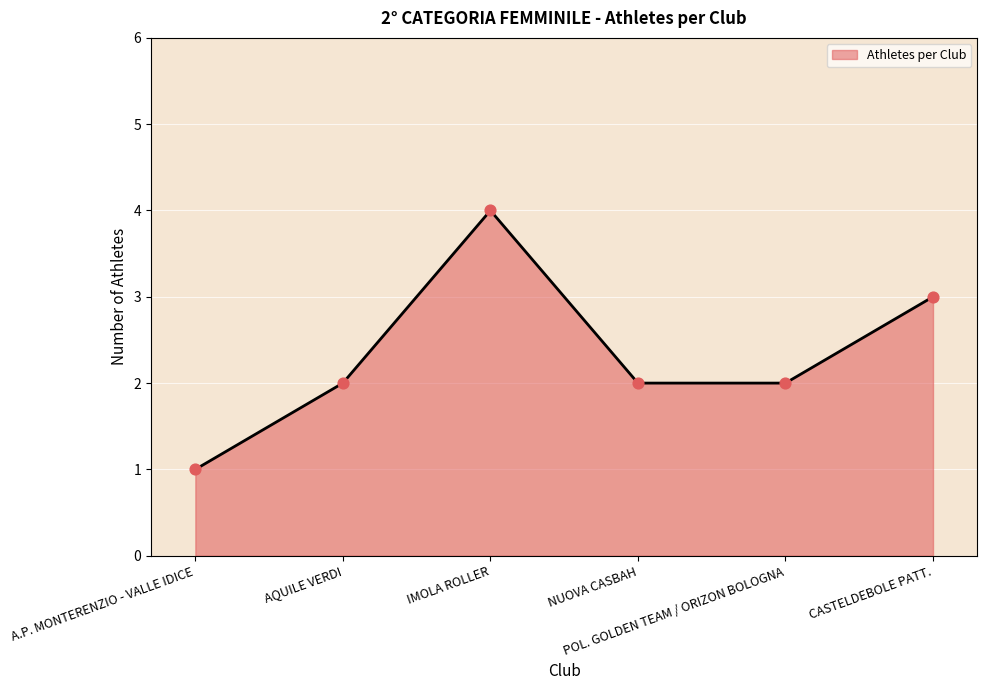

What is the change in value from A.P. MONTERENZIO - VALLE IDICE to NUOVA CASBAH?

+1